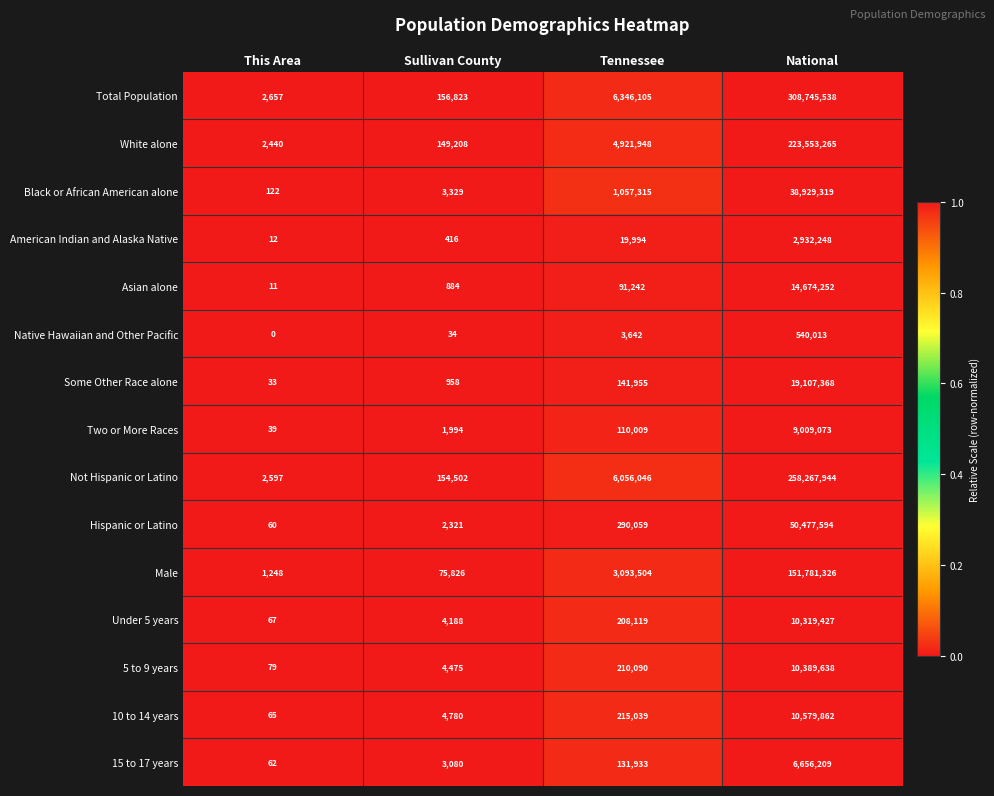

Rank the series by their maximum value, from highest to lowest.

Total Population, Not Hispanic or Latino, White alone, Male, Hispanic or Latino, Black or African American alone, Some Other Race alone, Asian alone, 10 to 14 years, 5 to 9 years, Under 5 years, Two or More Races, 15 to 17 years, American Indian and Alaska Native, Native Hawaiian and Other Pacific